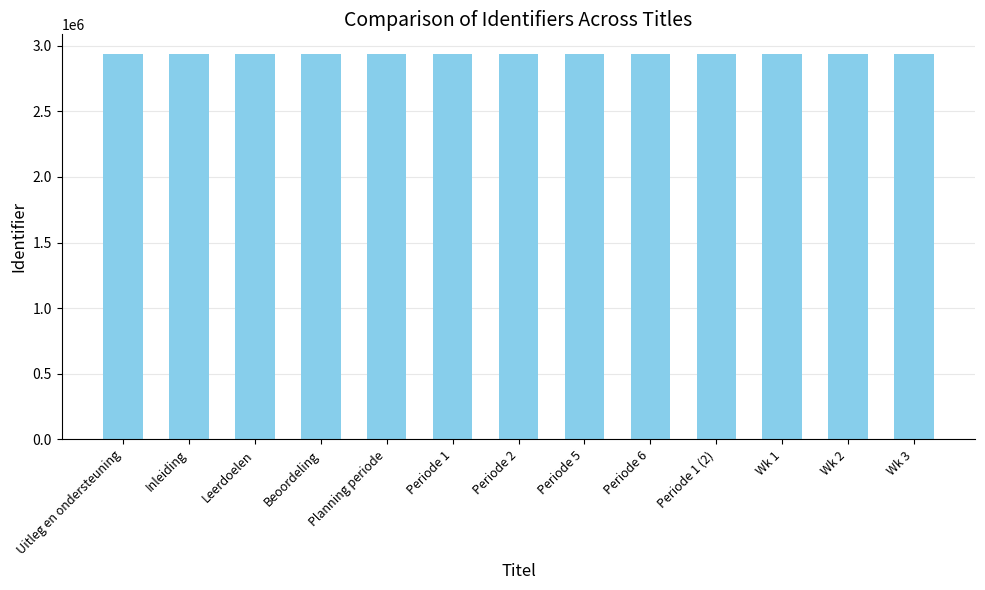

What is the approximate value at Inleiding, to the nearest 10?

2939520